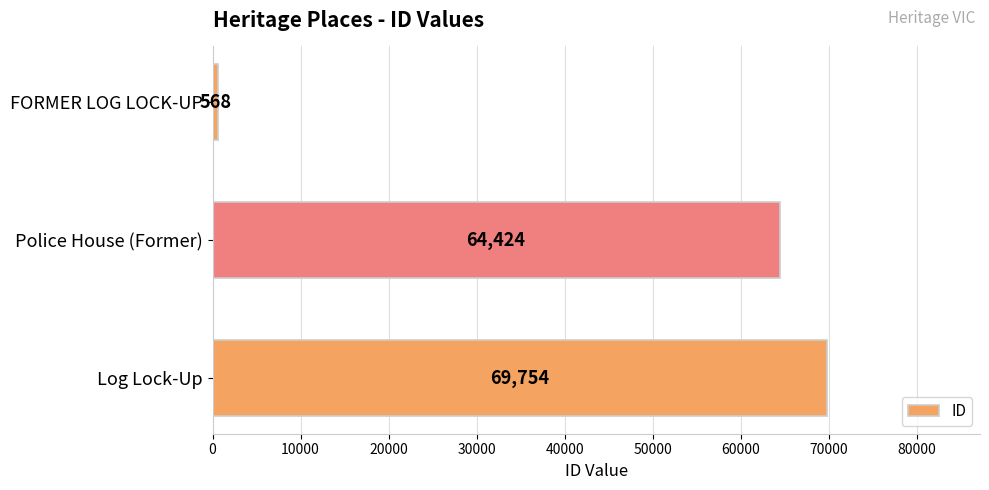

What is the change in value from Police House (Former) to Log Lock-Up?

+5330